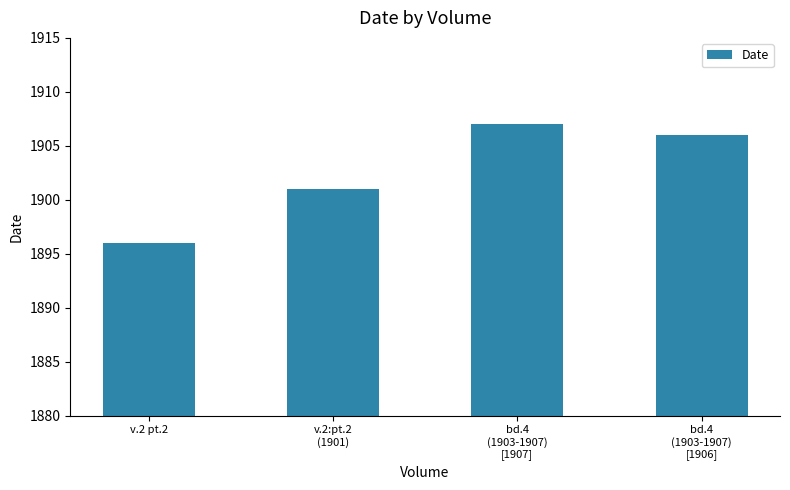

The value at bd.4
(1903-1907)
[1906] is 3342. True or false?

False